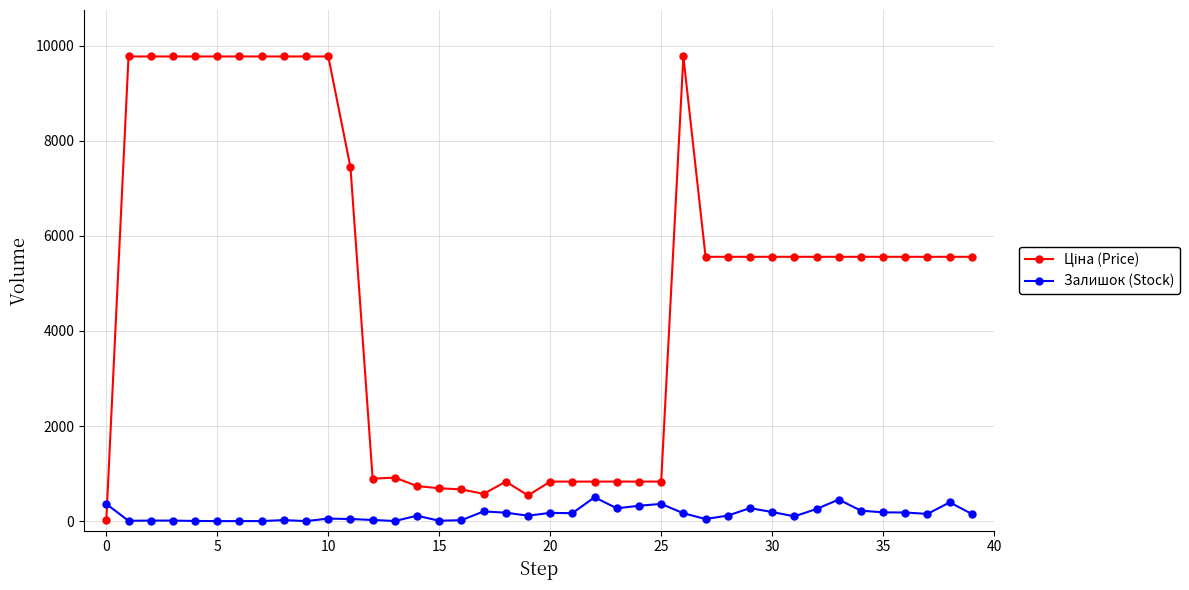

At how many categories does at least one series exceed 8680?

11